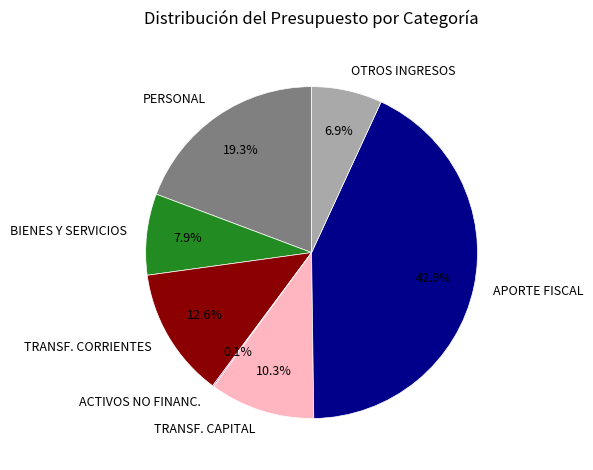

Which category has the biggest portion of the pie?

APORTE FISCAL